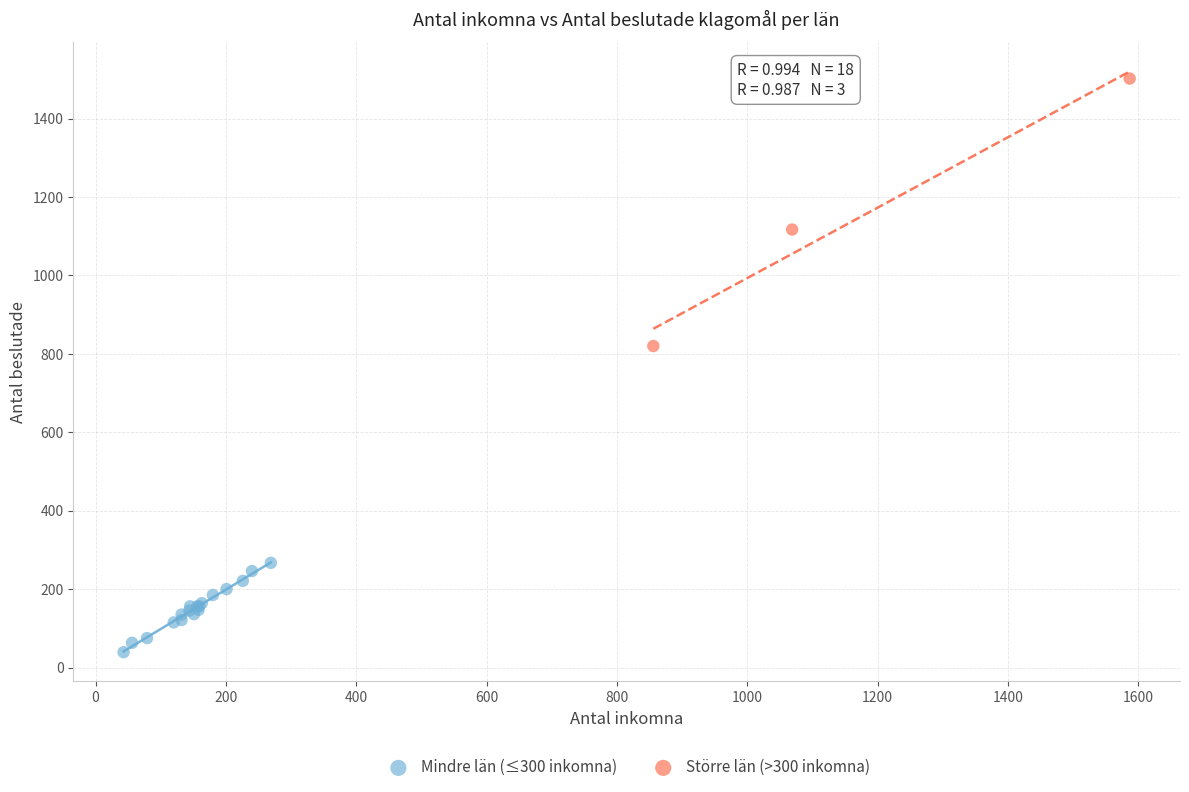

What are all the series names shown in the legend?

Mindre län (≤300 inkomna), Större län (>300 inkomna)